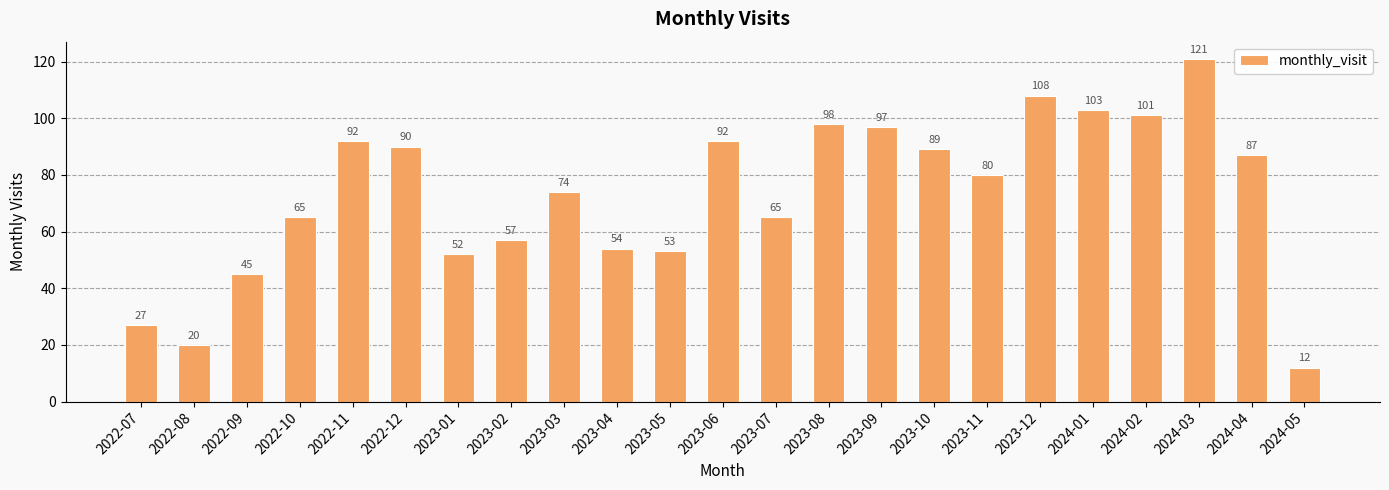

What is the ratio of the value at 2023-04 to the value at 2024-03?

0.4